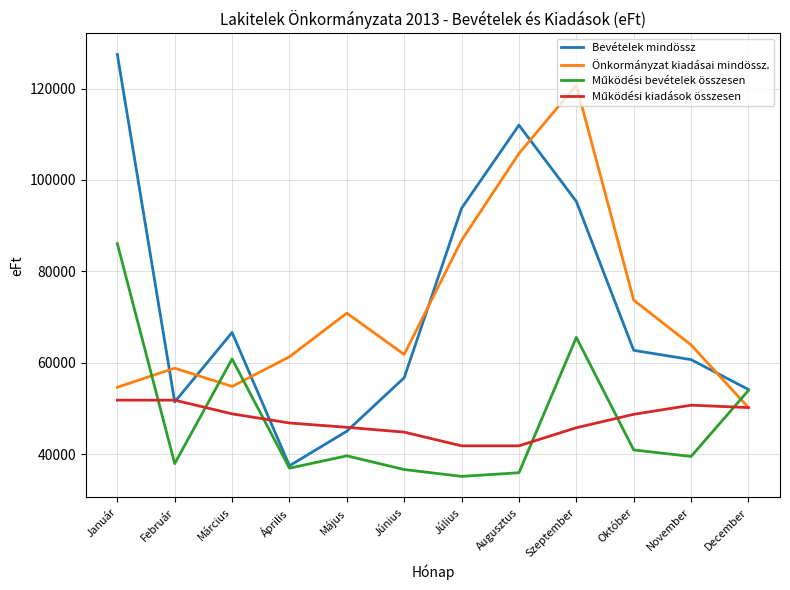

What is the minimum value shown in the chart?

35110